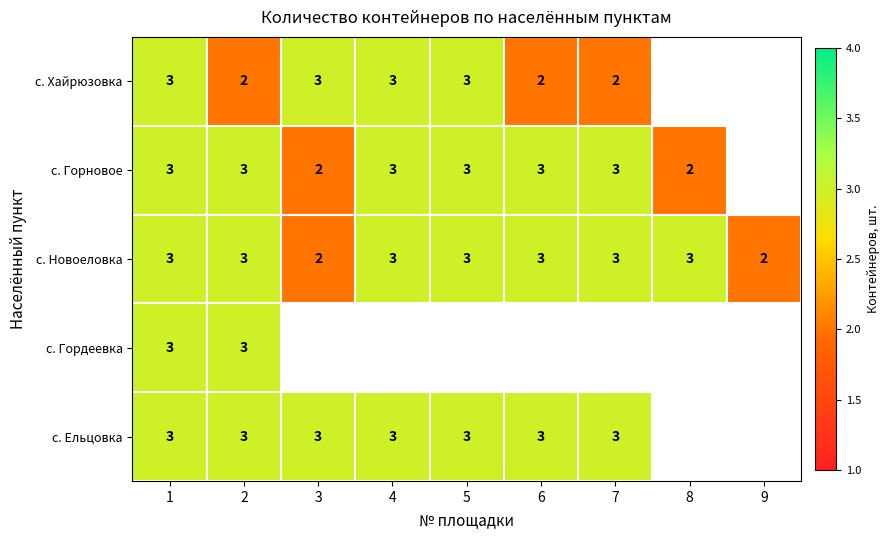

The value of с. Новоеловка at 1 is 1. True or false?

False